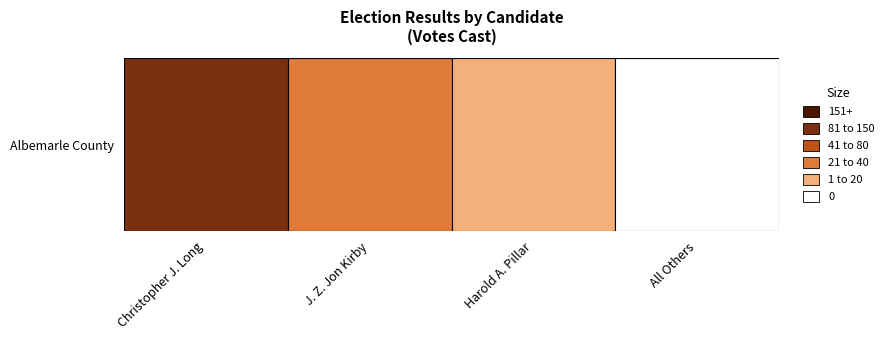

Reading left to right, list all the values displayed in this chart.

Albemarle County=141	1=31	2=19	3=0